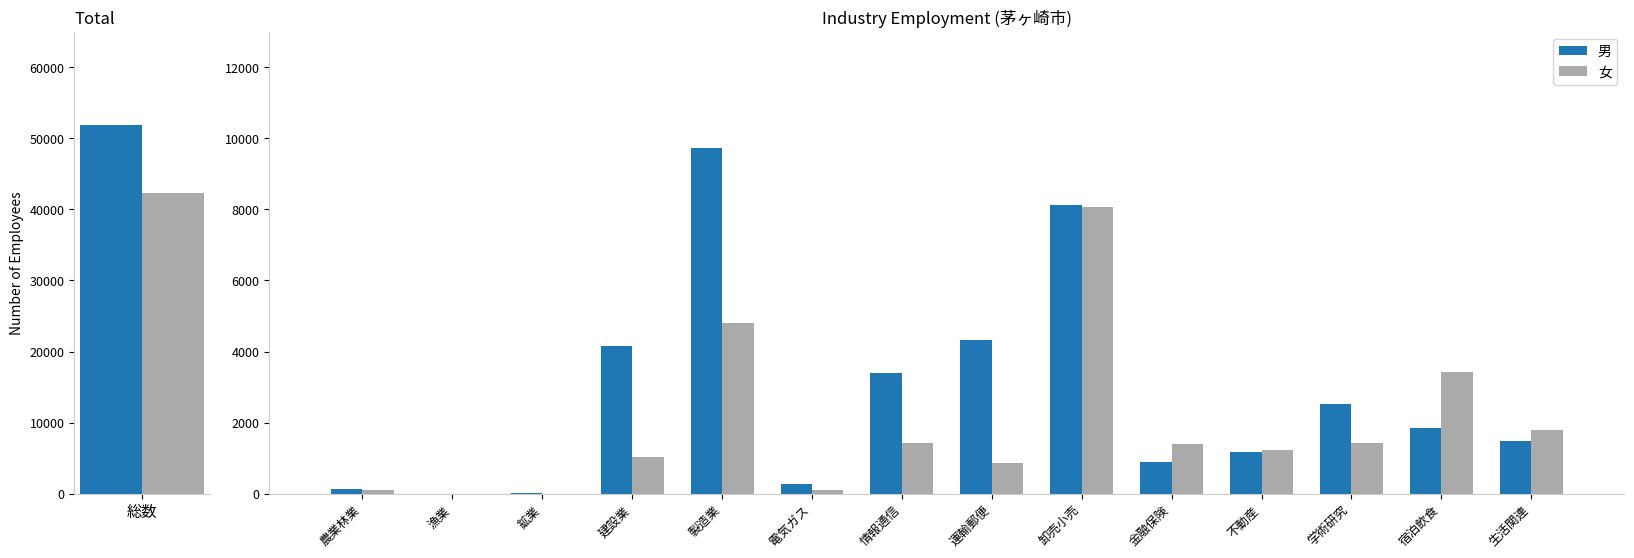

What are all the series names shown in the legend?

男, 女